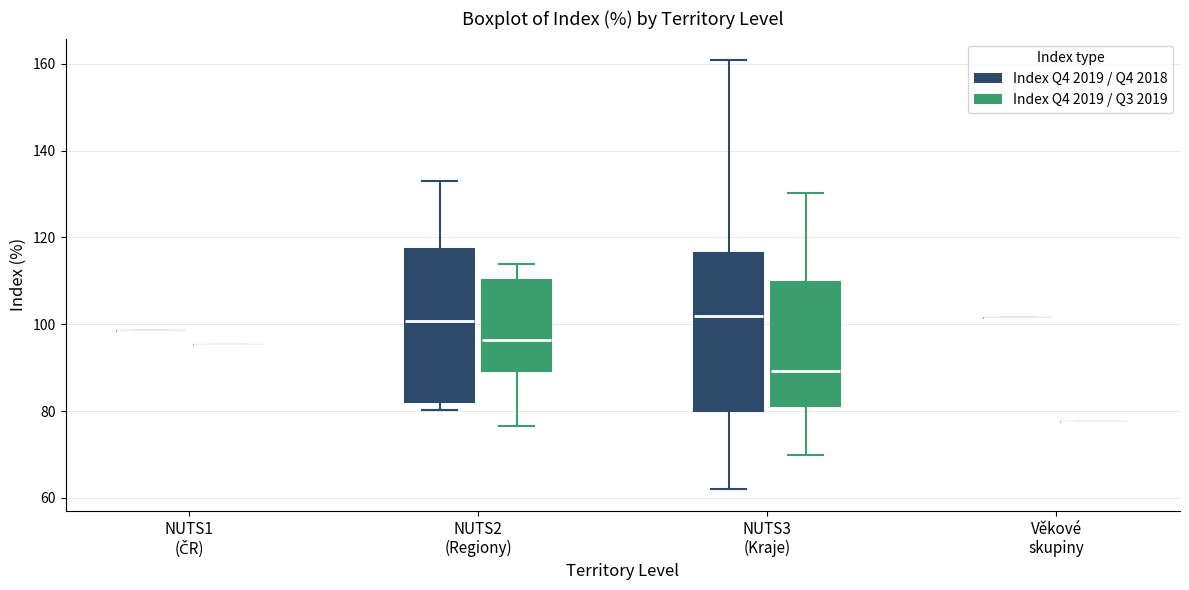

Reading left to right, transcribe this box plot: for each box, give where its median line is, the range the box spans, and where its two whiskers end, as read against the y-axis. The values are not printed on the chart, so give them approximately, as read against the axis.

NUTS1 (ČR) (Index Q4 2019 / Q4 2018): box collapsed to a line at 98, whiskers 98 to 98
NUTS1 (ČR) (Index Q4 2019 / Q3 2019): box collapsed to a line at 96, whiskers 96 to 96
NUTS2 (Regiony) (Index Q4 2019 / Q4 2018): median 100, box 82 to 118, whiskers 80 to 132
NUTS2 (Regiony) (Index Q4 2019 / Q3 2019): median 96, box 90 to 110, whiskers 76 to 114
NUTS3 (Kraje) (Index Q4 2019 / Q4 2018): median 102, box 80 to 116, whiskers 62 to 160
NUTS3 (Kraje) (Index Q4 2019 / Q3 2019): median 90, box 82 to 110, whiskers 70 to 130
Věkové skupiny (Index Q4 2019 / Q4 2018): box collapsed to a line at 102, whiskers 102 to 102
Věkové skupiny (Index Q4 2019 / Q3 2019): box collapsed to a line at 78, whiskers 78 to 78